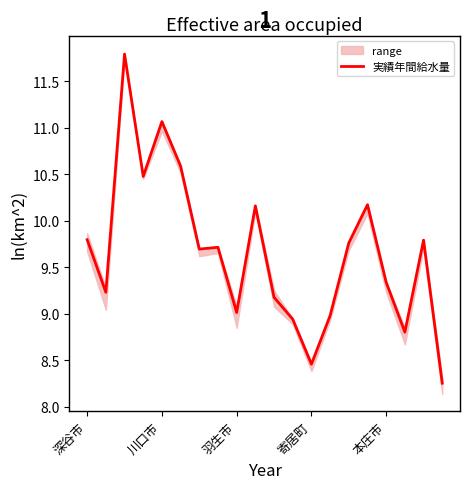

The value at 15 is 17.5. True or false?

False